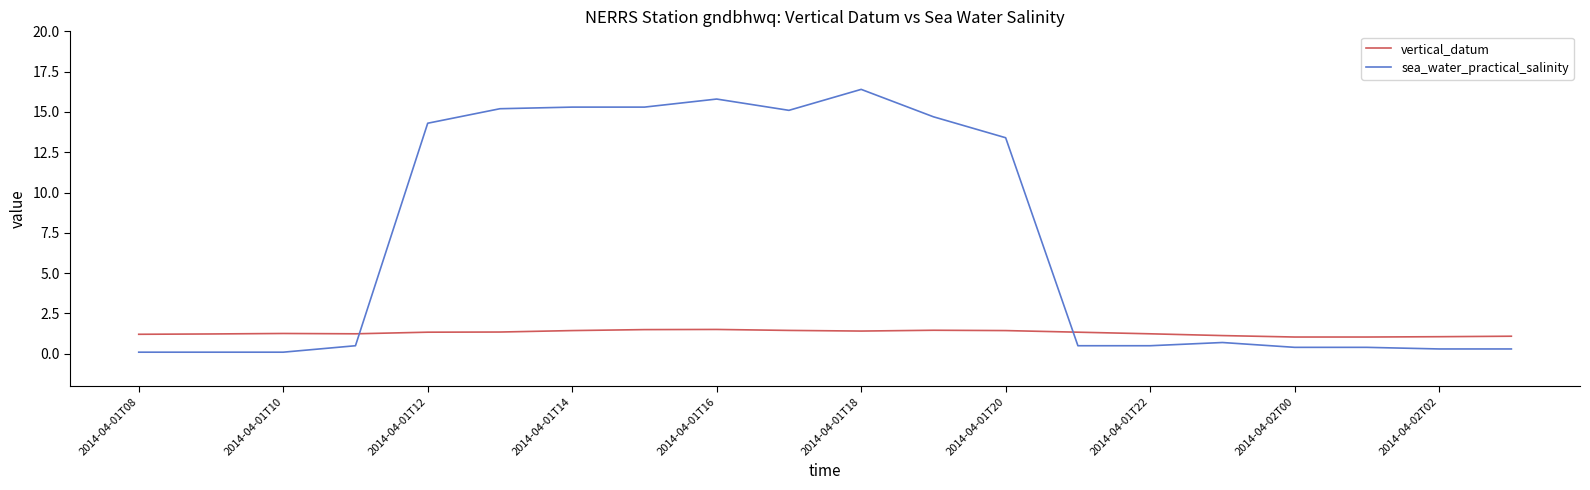

Which series has the widest spread of values?

sea_water_practical_salinity